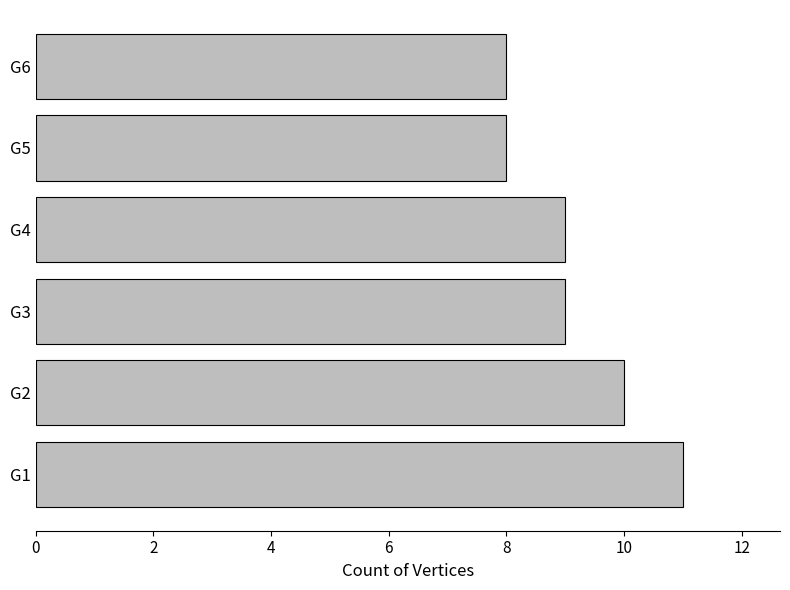

Reading bottom to top, transcribe all the data shown in this chart.

G1=11	G2=10	G3=9	G4=9	G5=8	G6=8